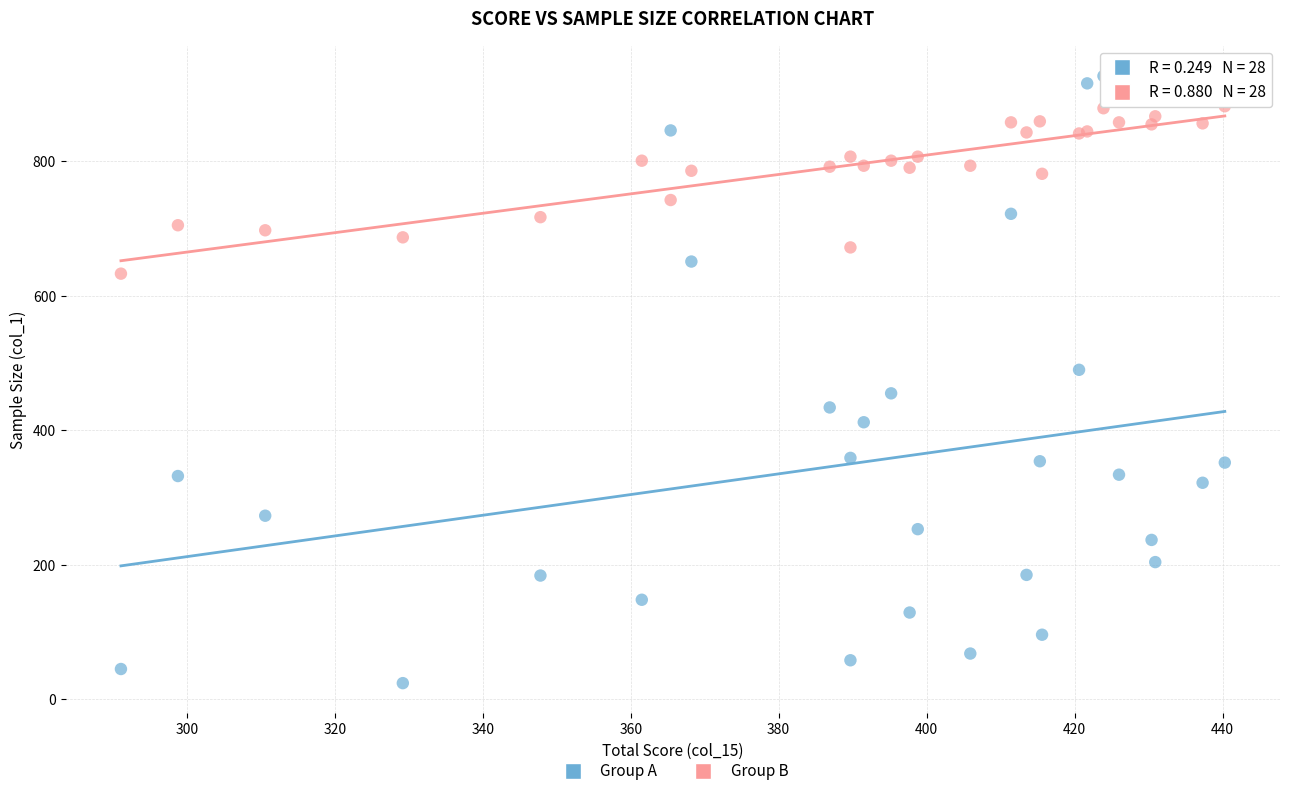

In the Group B series, what Y value is closest to 757?

742.5